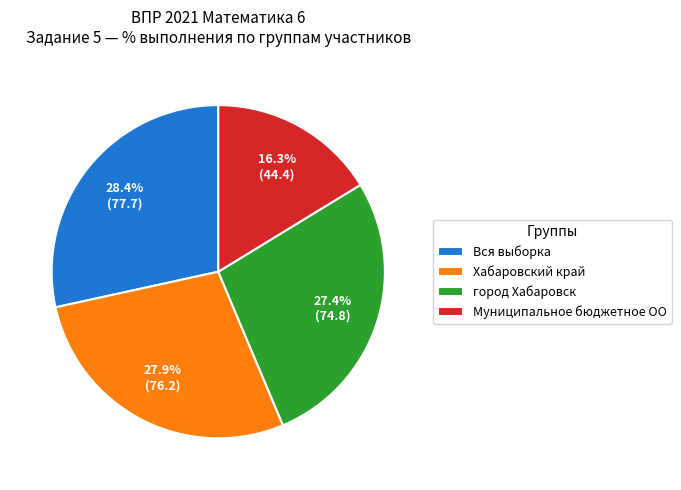

What is the largest slice in the pie chart?

Вся выборка